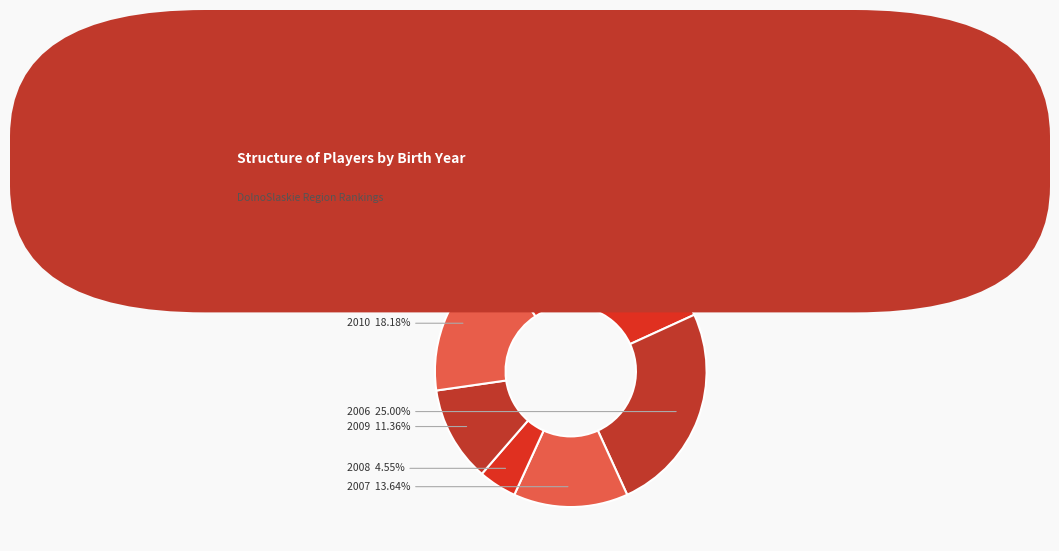

How many segments does this pie chart have?

8